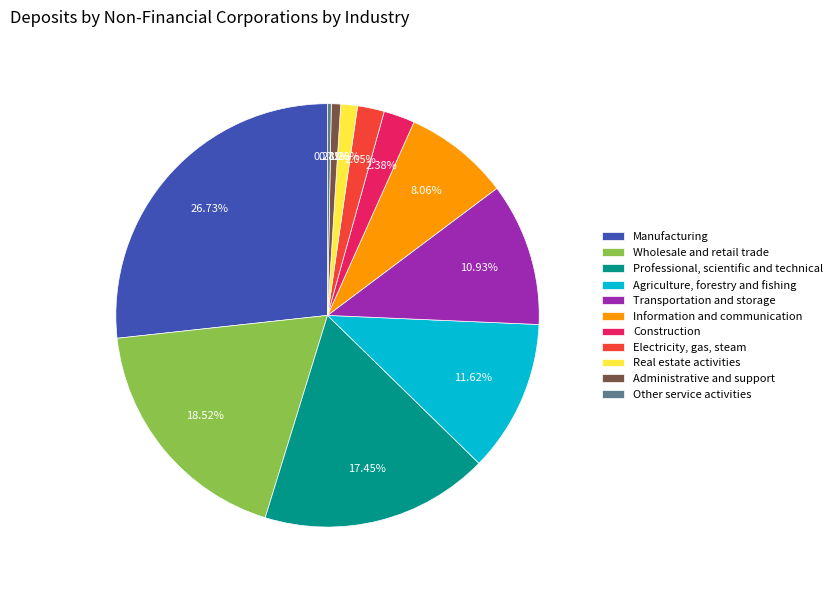

To the nearest percent, what is the difference between the Transportation and storage and Administrative and support slice percentages?

10%